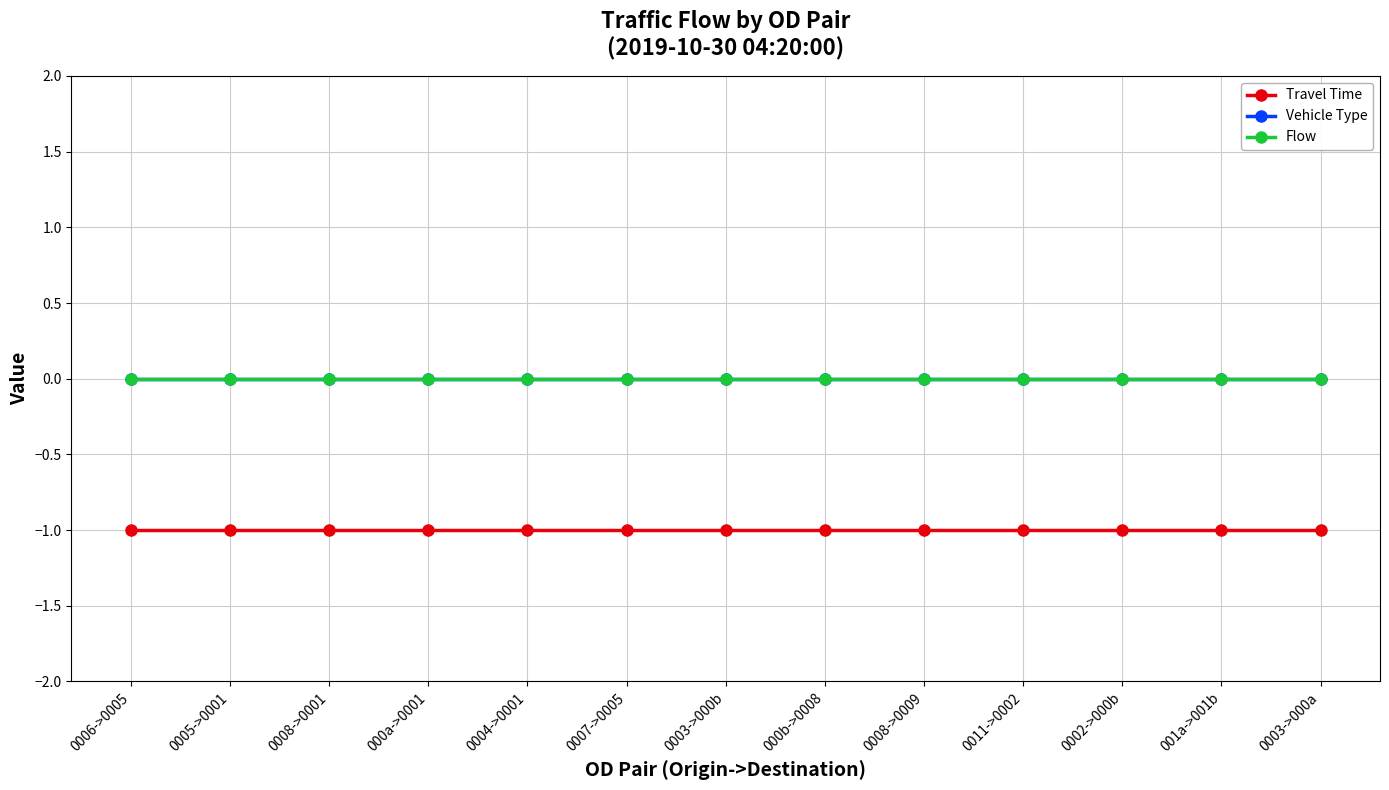

What is the total value across all series at 0002->000b?

-1